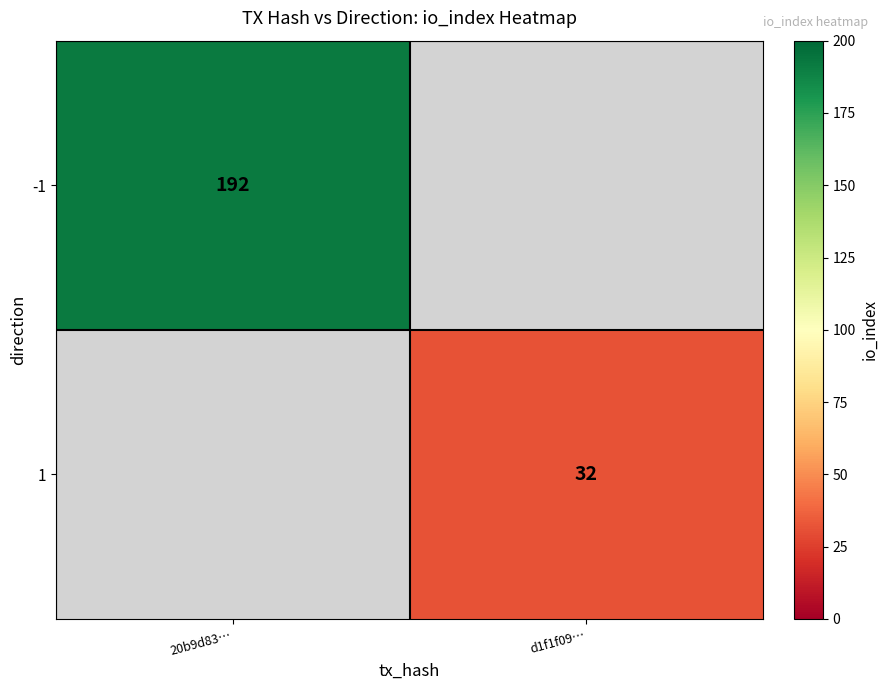

Is it true that -1 equals 192 at 20b9d83…?

True